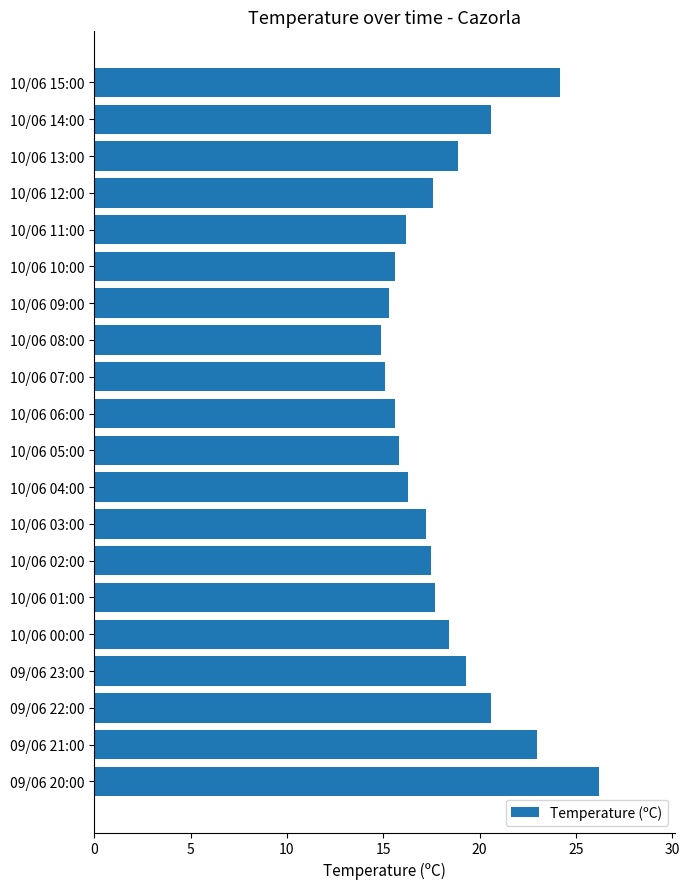

The value at 10/06 00:00 is 32.6. True or false?

False